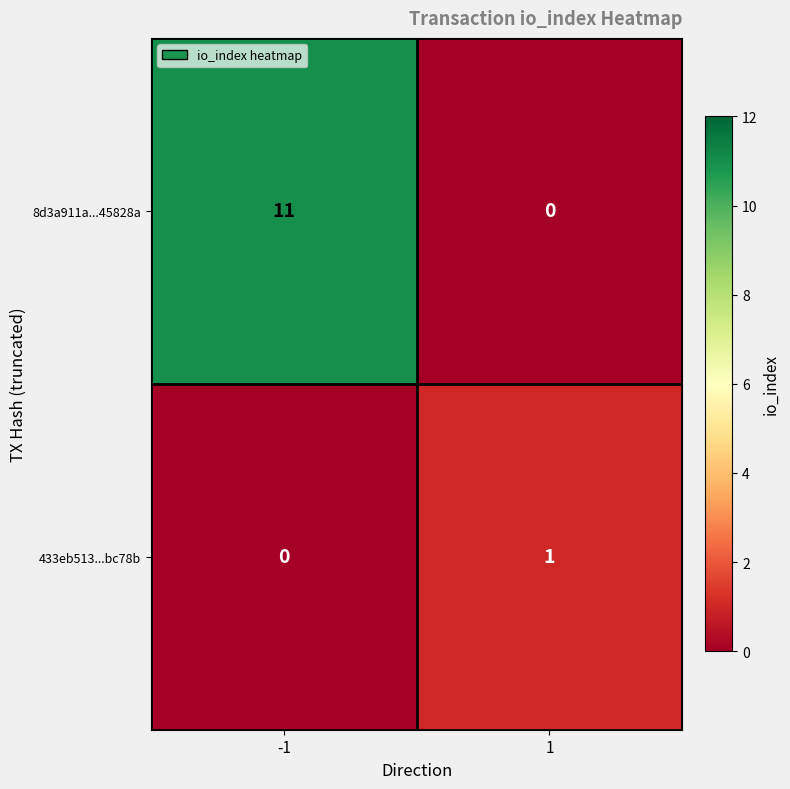

How many categories are shown in the chart?

2